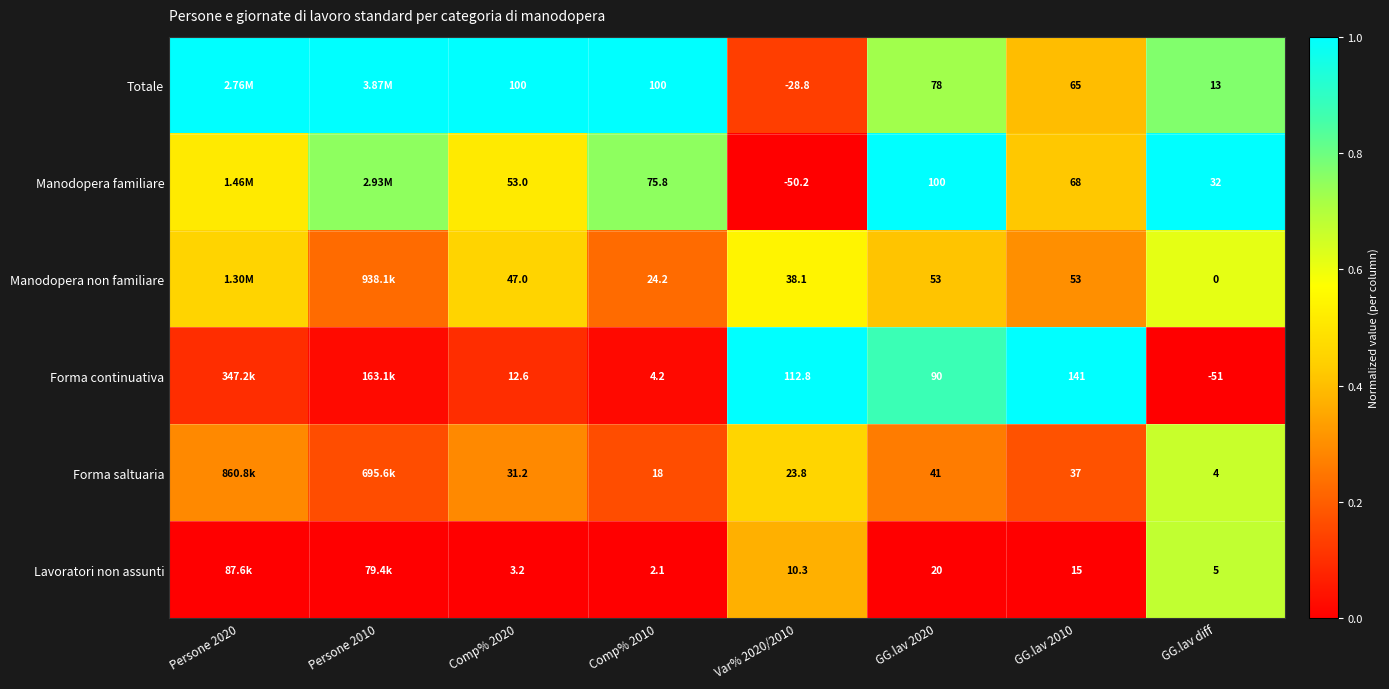

At Var% 2020/2010, list the series in order from smallest to largest.

Manodopera familiare, Totale, Lavoratori non assunti, Forma saltuaria, Manodopera non familiare, Forma continuativa